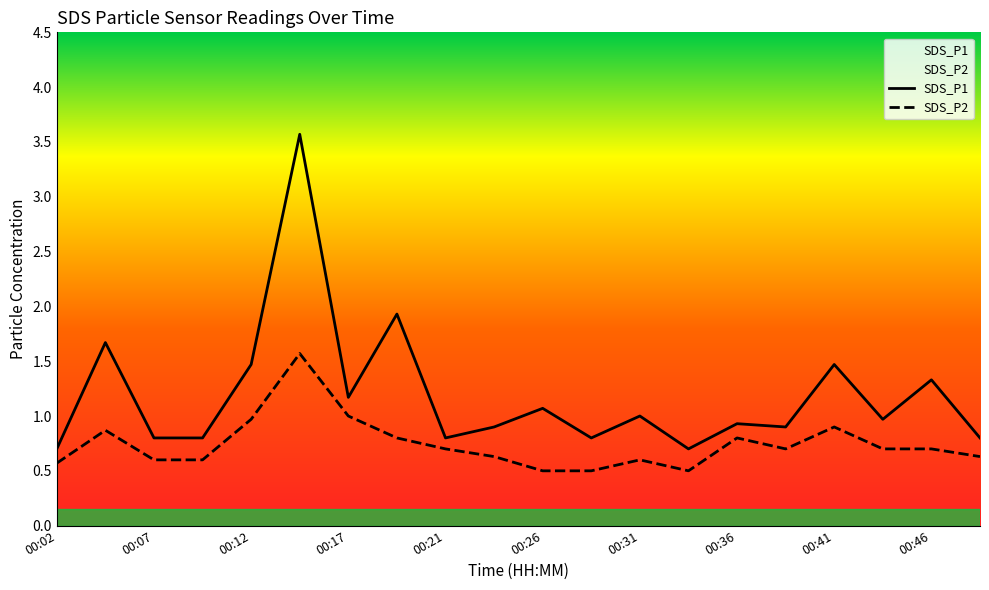

Reading left to right, extract all data points from this chart.

SDS_P1: 00:02=0.7	00:04=1.7	00:07=0.8	00:09=0.8	00:12=1.5	00:14=3.6	00:17=1.2	00:19=1.9	00:21=0.8	00:24=0.9	00:26=1.1	00:29=0.8	00:31=1.0	00:34=0.7	00:36=0.9	00:38=0.9	00:41=1.5	00:43=1.0	00:46=1.3	00:48=0.8
SDS_P2: 00:02=0.6	00:04=0.9	00:07=0.6	00:09=0.6	00:12=1.0	00:14=1.6	00:17=1.0	00:19=0.8	00:21=0.7	00:24=0.6	00:26=0.5	00:29=0.5	00:31=0.6	00:34=0.5	00:36=0.8	00:38=0.7	00:41=0.9	00:43=0.7	00:46=0.7	00:48=0.6